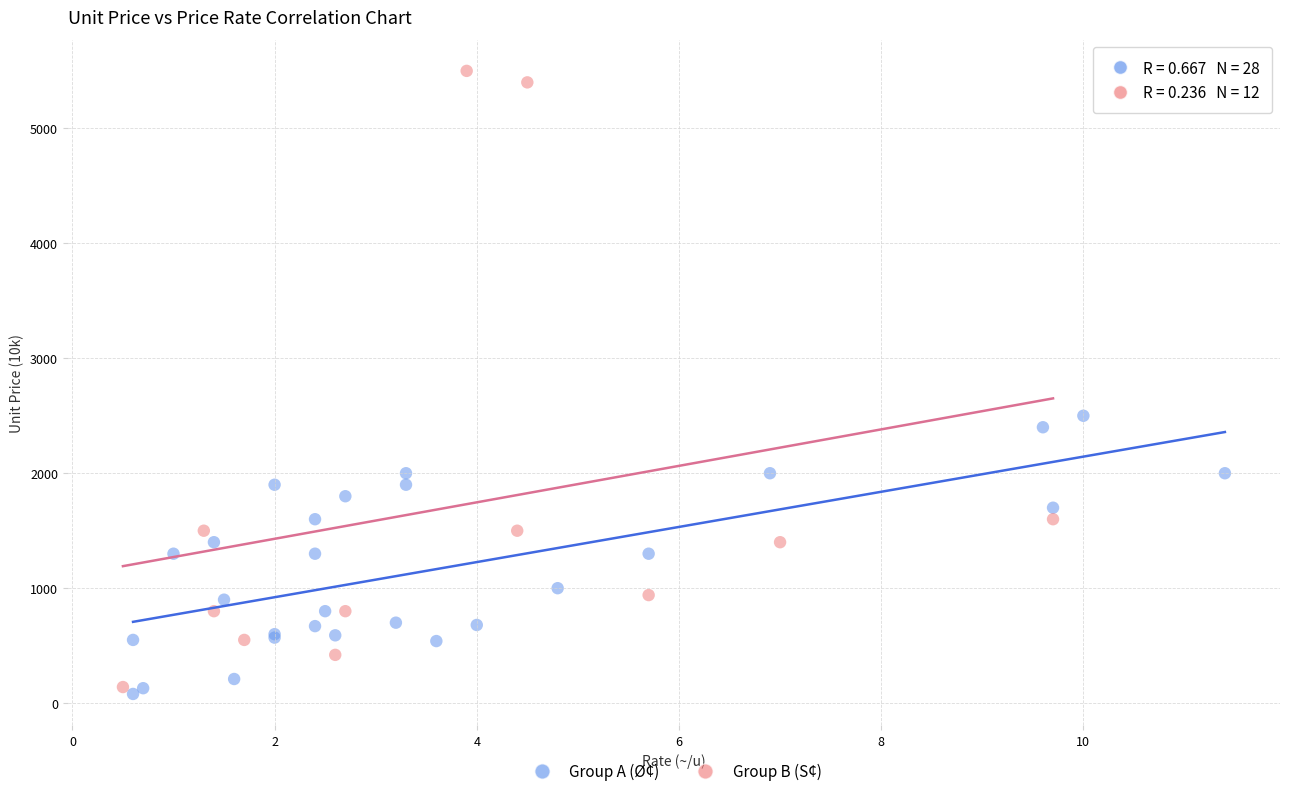

Which series reaches the maximum Y coordinate?

Group B (S¢)